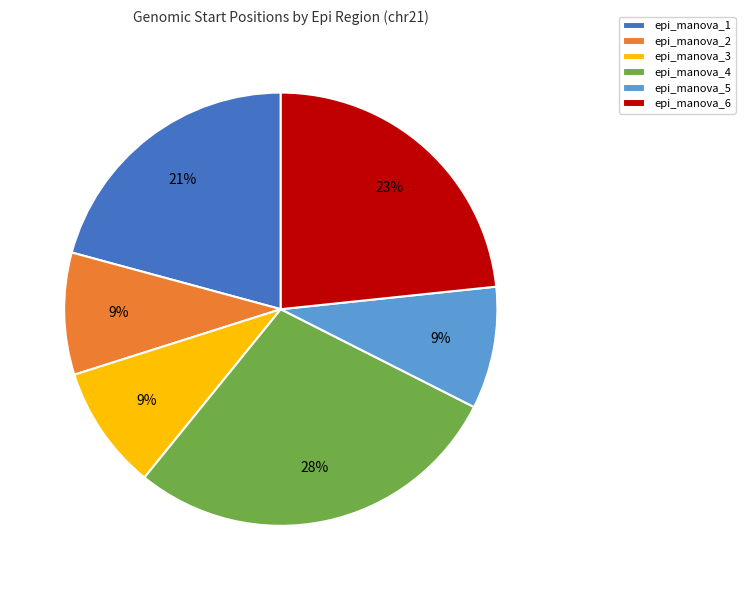

The epi_manova_4 slice represents 28% of the pie. True or false?

True